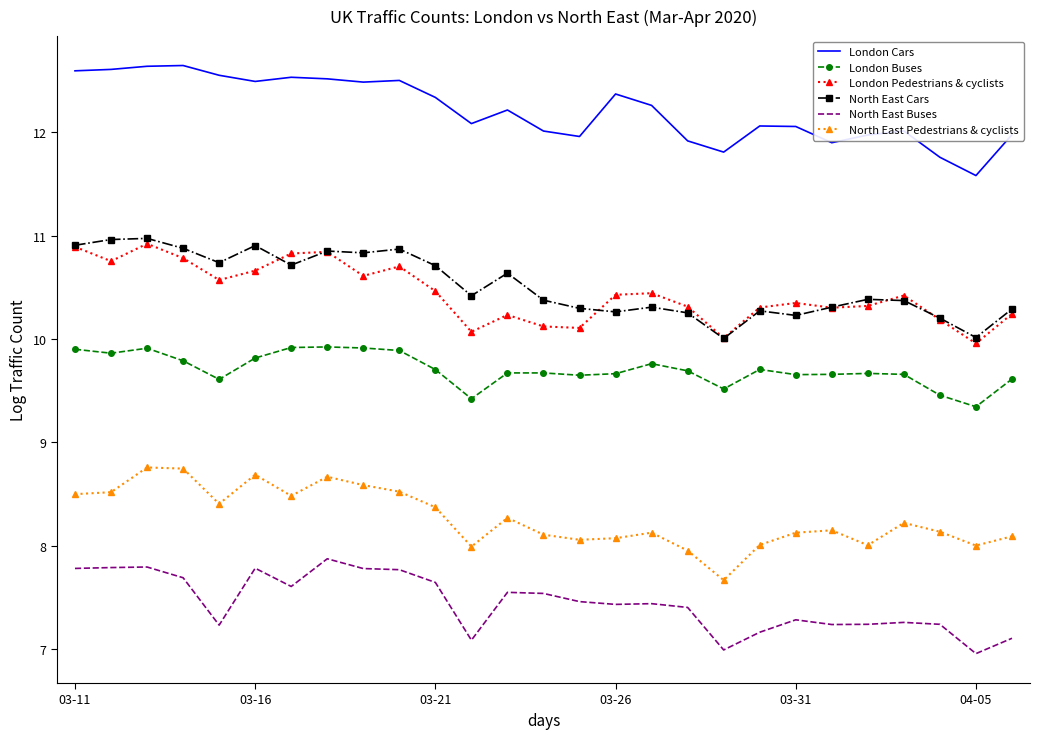

True or false: North East Buses has more than 0 points higher than both neighbors.

True